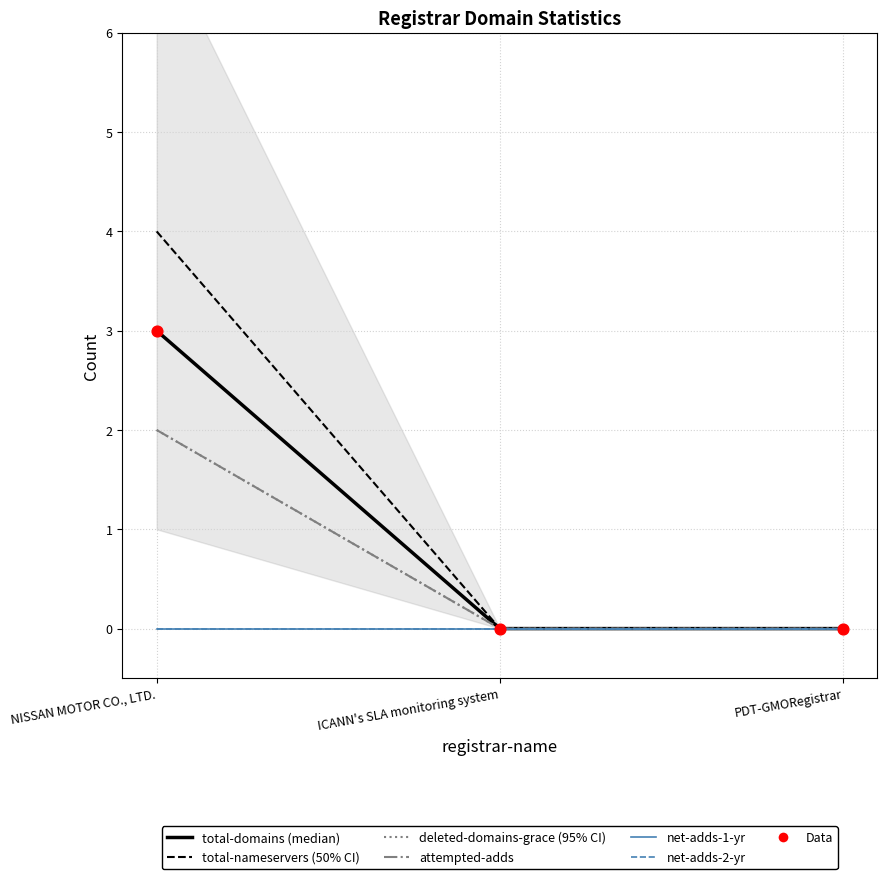

Which series contains the lowest Y value?

total-domains